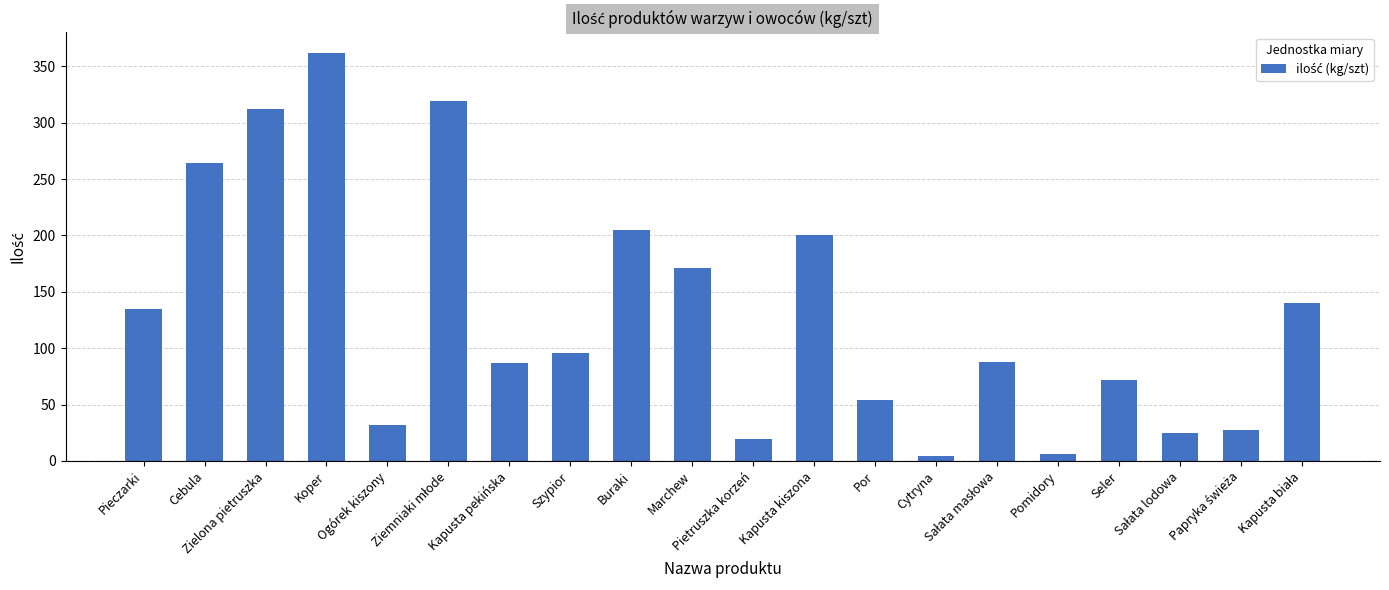

How many data points are less than 96?

10